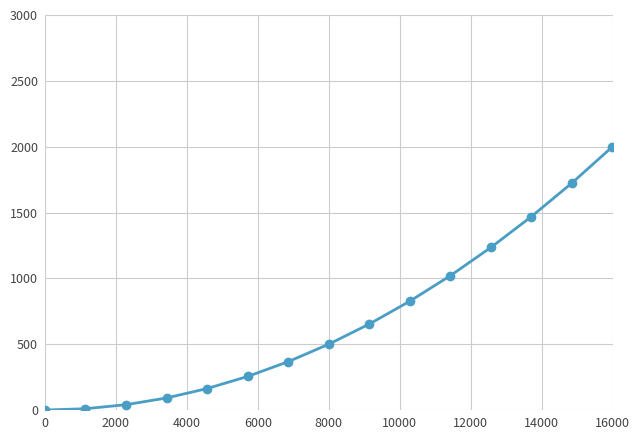

What is the sum of all values?

10357.1